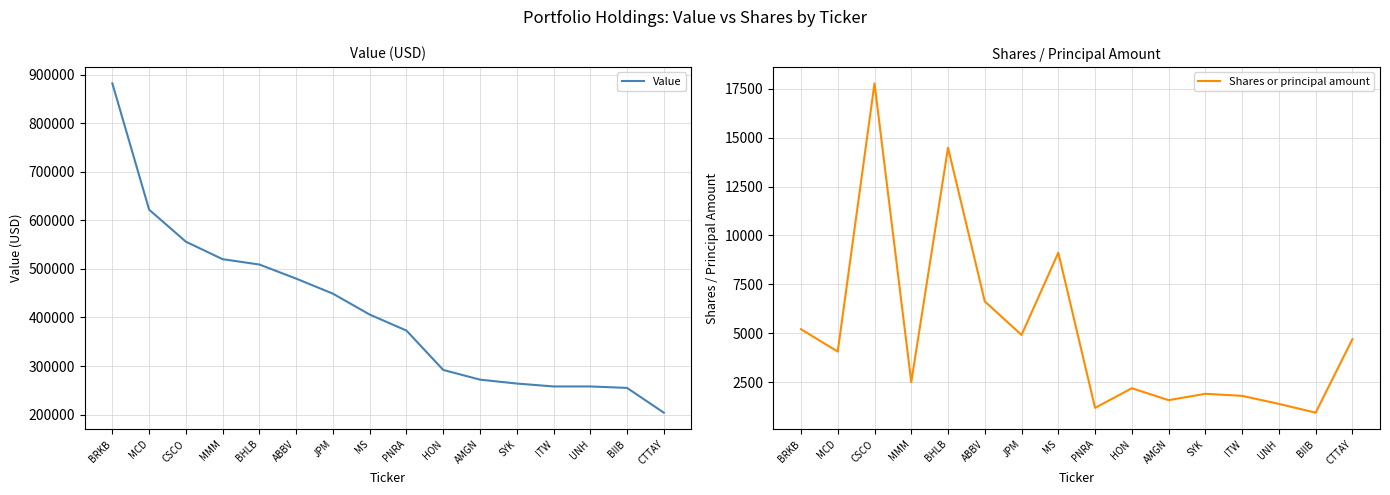

Which series has the largest range (max minus min)?

Value